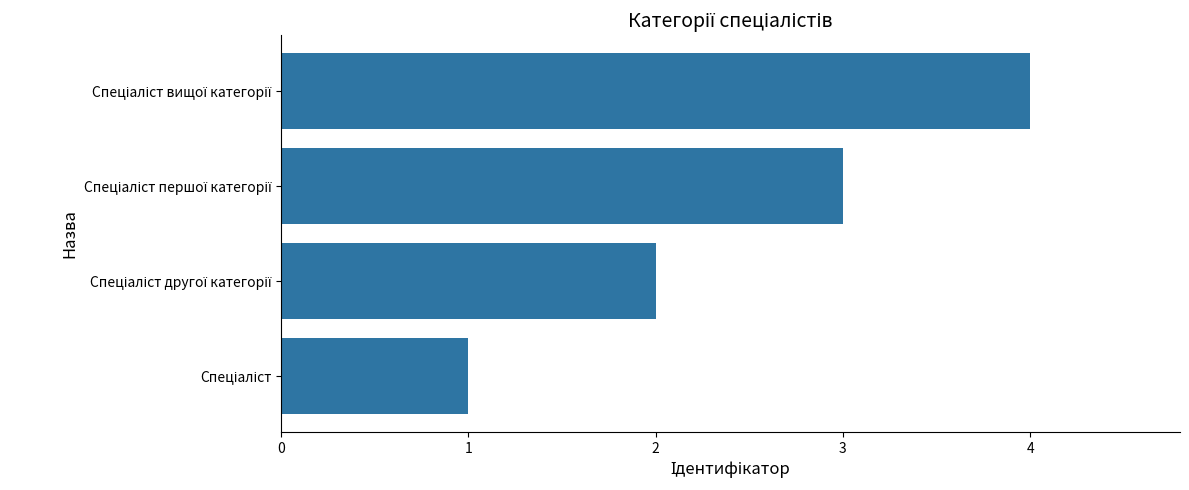

What is the greatest value displayed?

4